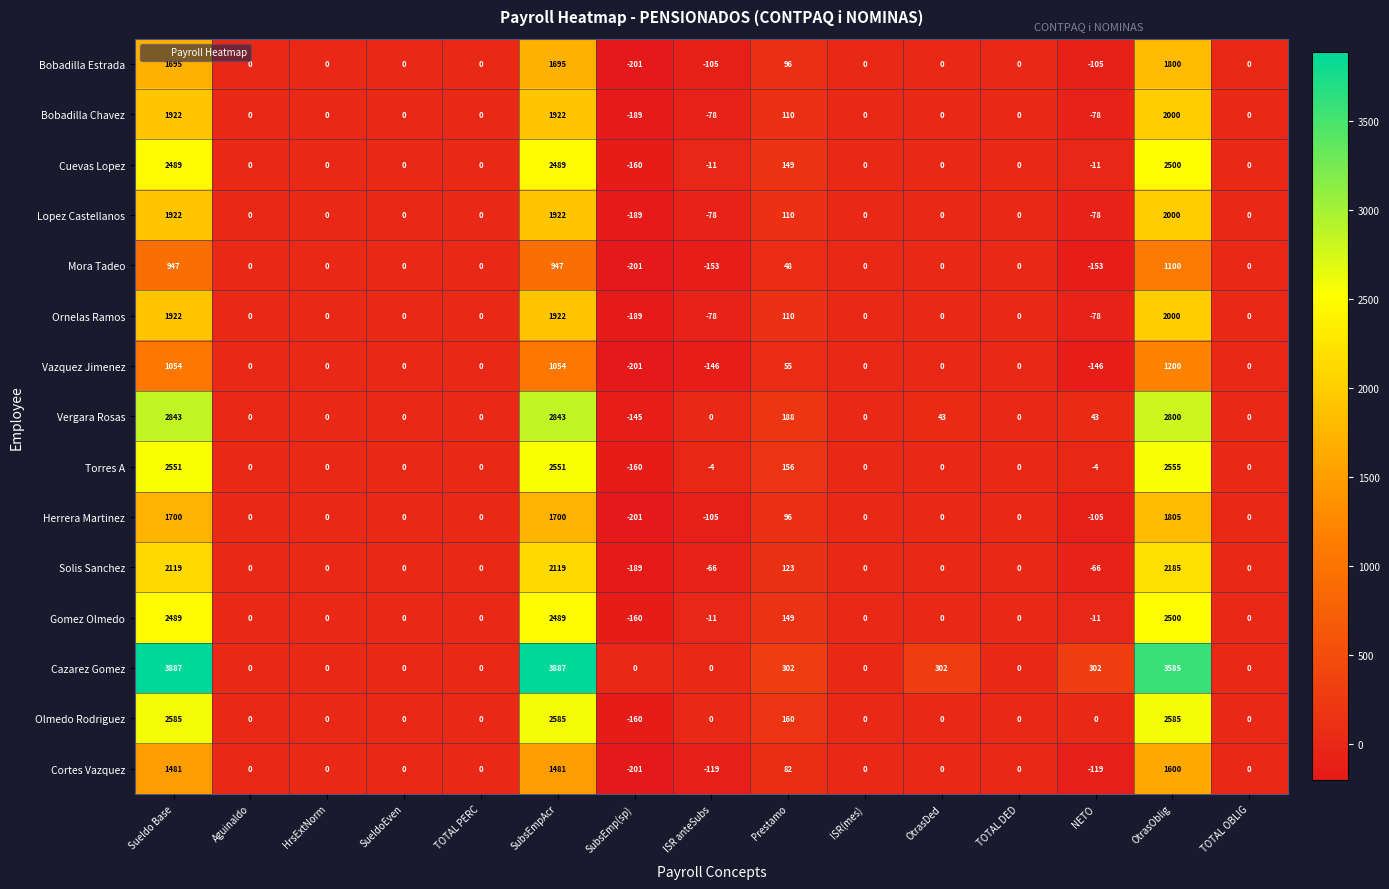

What is the minimum value shown in the chart?

-201